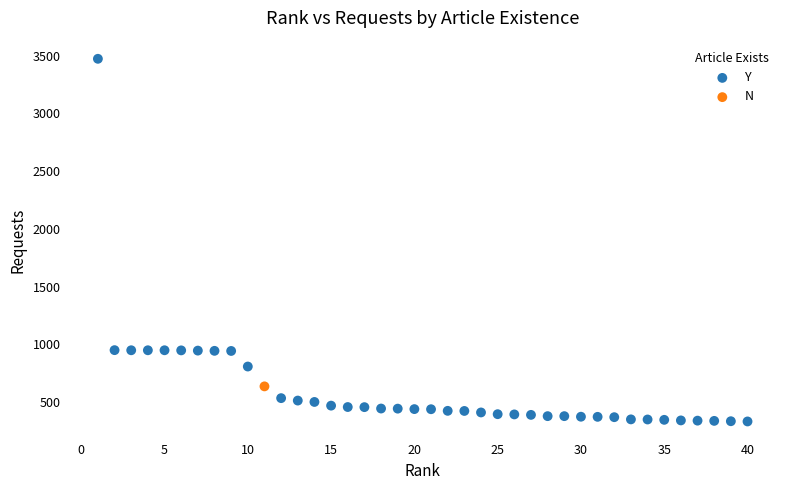

What are all the series names shown in the legend?

Y, N